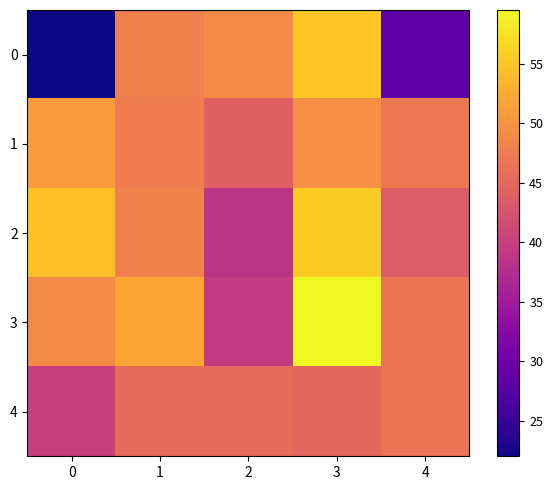

Which has a higher value, 0 or 1?

1